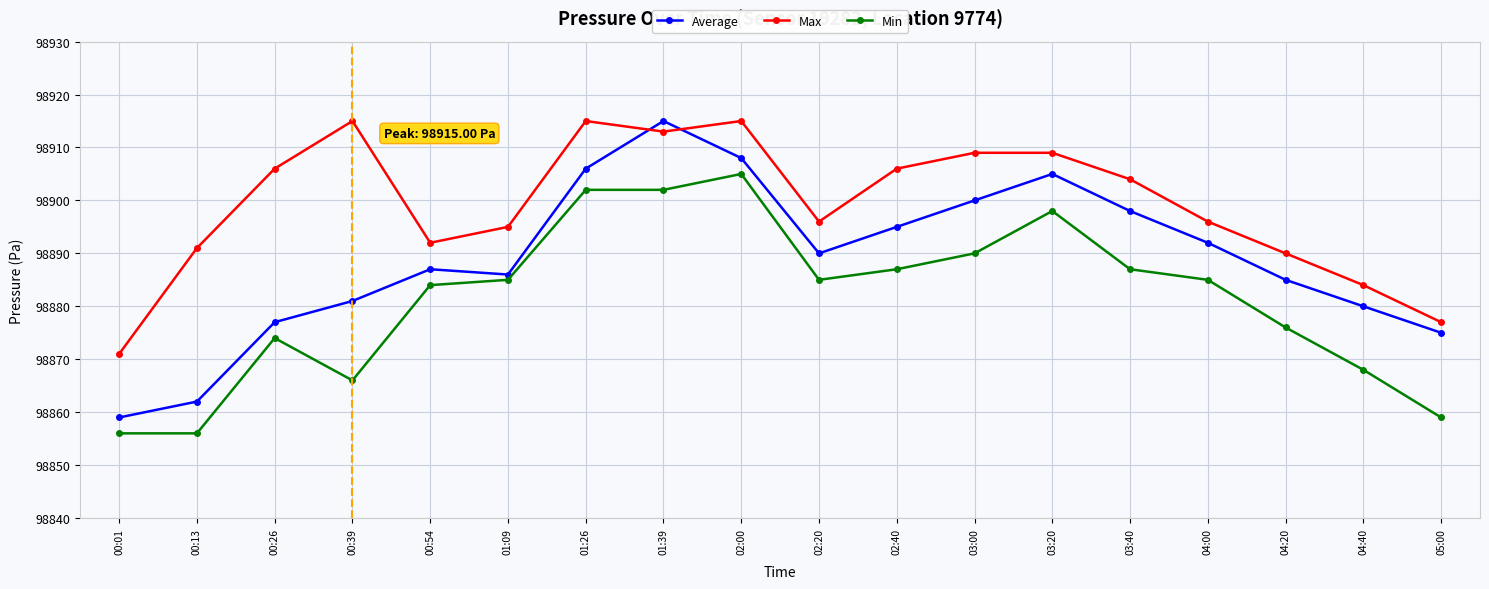

Reading right to left, extract all data points from this chart.

Average: 05:00=98875	04:40=98880	04:20=98885	04:00=98892	03:40=98898	03:20=98905	03:00=98900	02:40=98895	02:20=98890	02:00=98908	01:39=98915	01:26=98906	01:09=98886	00:54=98887	00:39=98881	00:26=98877	00:13=98862	00:01=98859
Max: 05:00=98877	04:40=98884	04:20=98890	04:00=98896	03:40=98904	03:20=98909	03:00=98909	02:40=98906	02:20=98896	02:00=98915	01:39=98913	01:26=98915	01:09=98895	00:54=98892	00:39=98915	00:26=98906	00:13=98891	00:01=98871
Min: 05:00=98859	04:40=98868	04:20=98876	04:00=98885	03:40=98887	03:20=98898	03:00=98890	02:40=98887	02:20=98885	02:00=98905	01:39=98902	01:26=98902	01:09=98885	00:54=98884	00:39=98866	00:26=98874	00:13=98856	00:01=98856